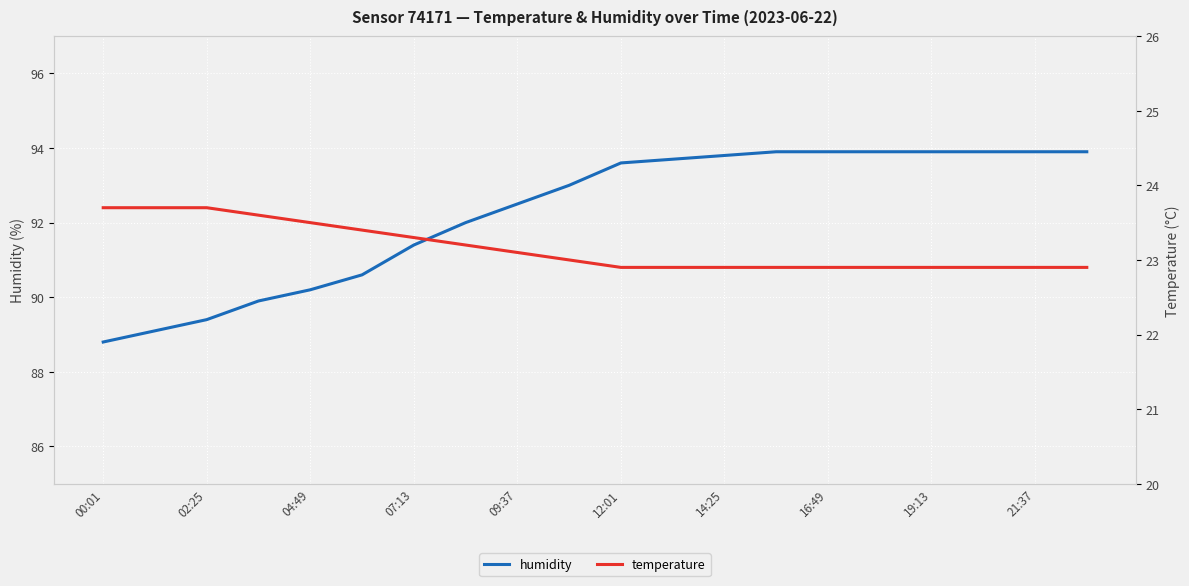

What is the difference between the humidity values at 07:13 and 14:25?

2.4